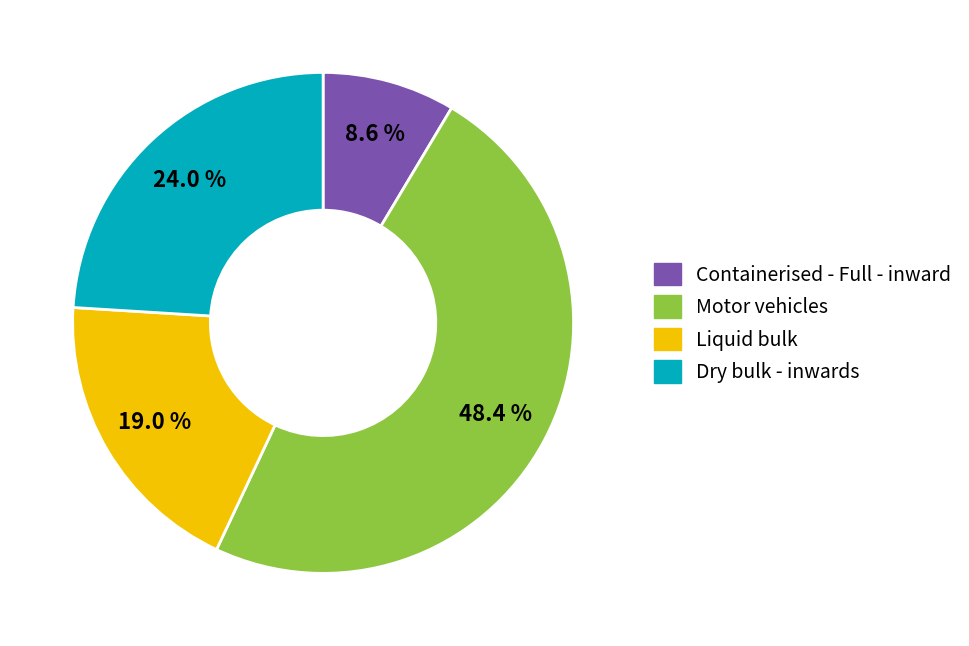

Does any single category account for the majority?

No